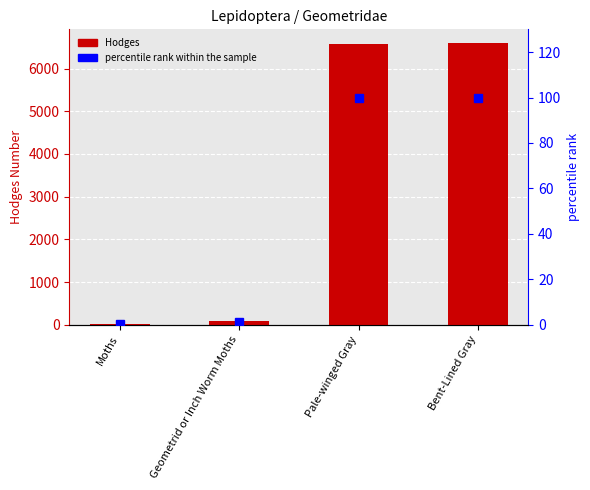

Reading left to right, what are all the values shown in this chart?

Hodges: 29.0	91.3	6583.0	6588.0
percentile rank within the sample: 0.4	1.4	99.9	100.0